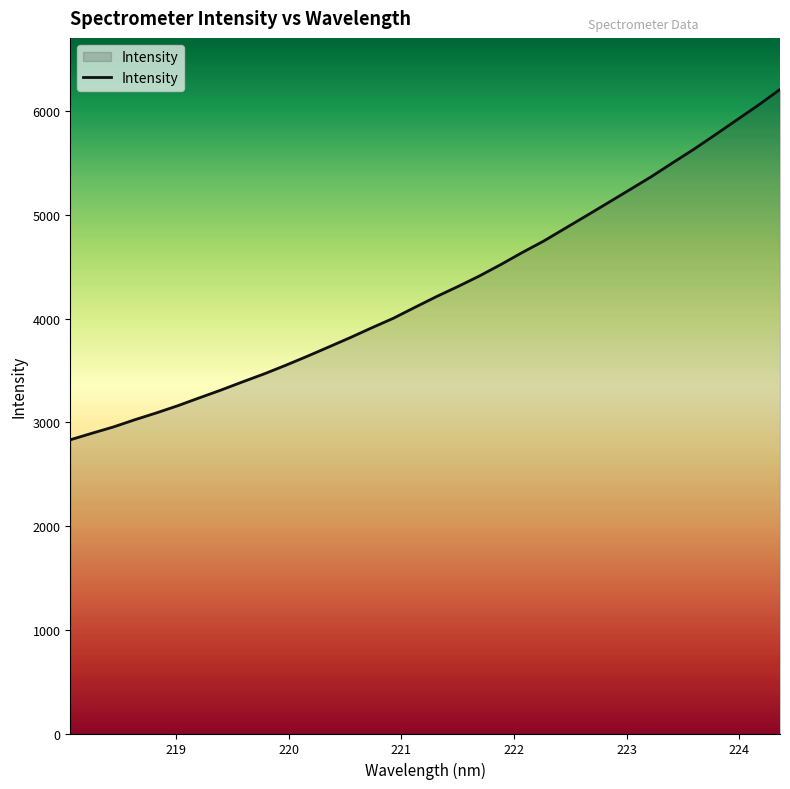

Does the chart display data point markers on the line(s)?

No